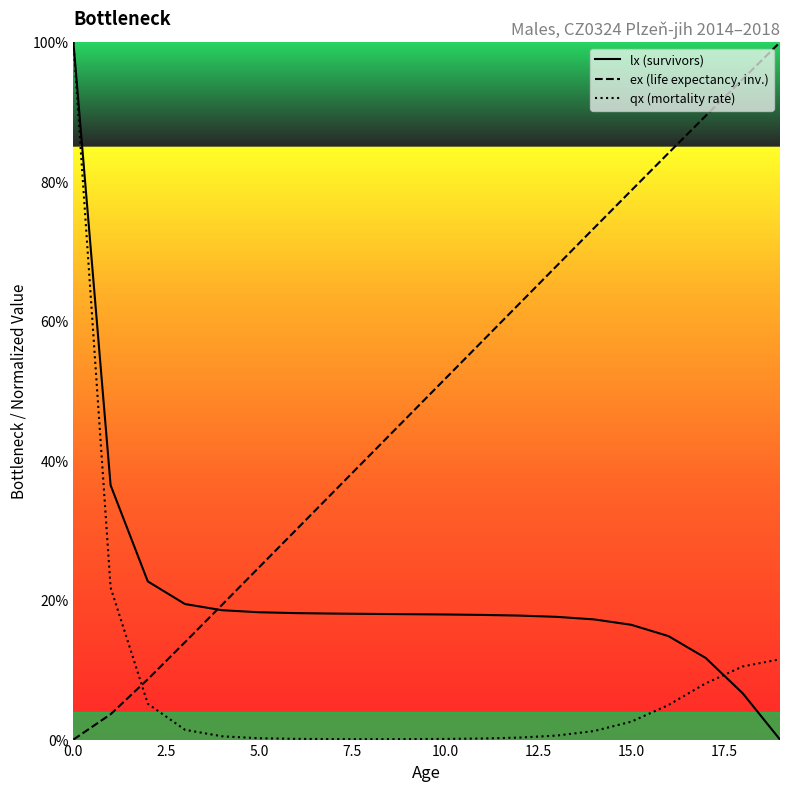

What is the highest value of the ex (life expectancy, inv.) series?

100.0